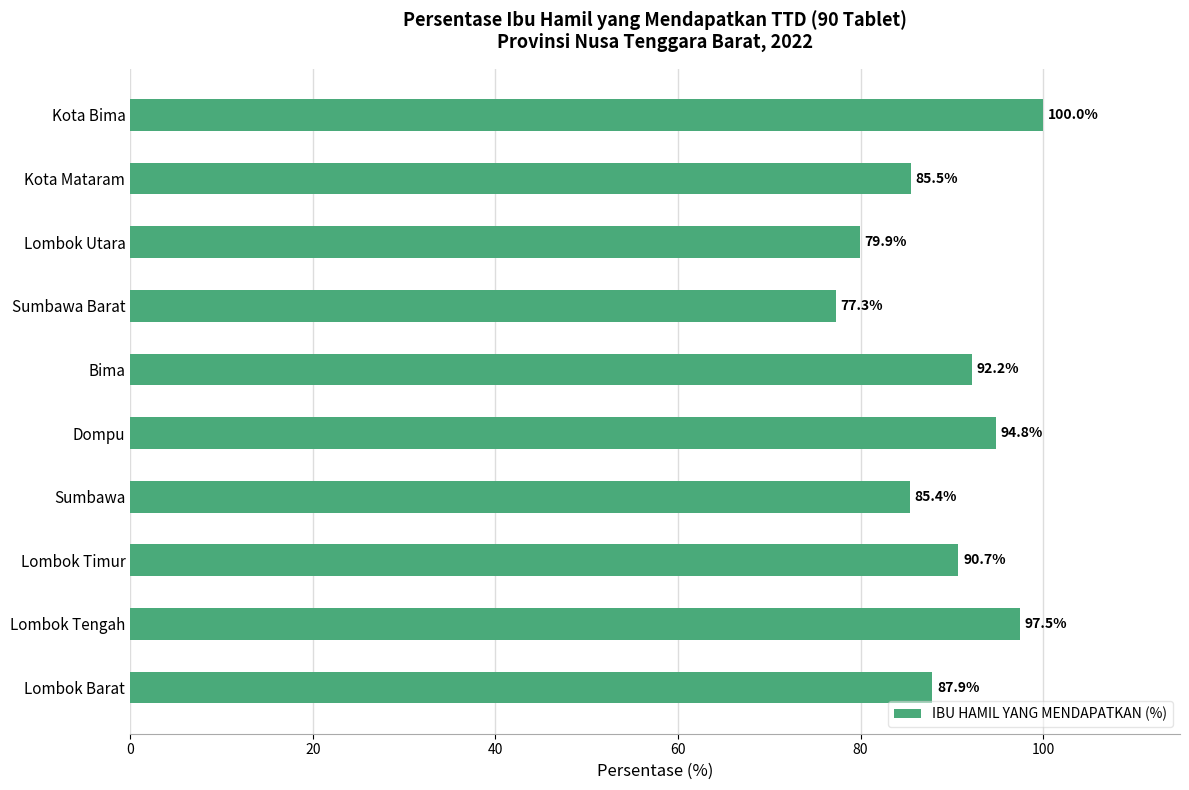

Reading bottom to top, extract all data points from this chart.

Lombok Barat=87.9	Lombok Tengah=97.5	Lombok Timur=90.7	Sumbawa=85.4	Dompu=94.8	Bima=92.2	Sumbawa Barat=77.3	Lombok Utara=79.9	Kota Mataram=85.5	Kota Bima=100.0